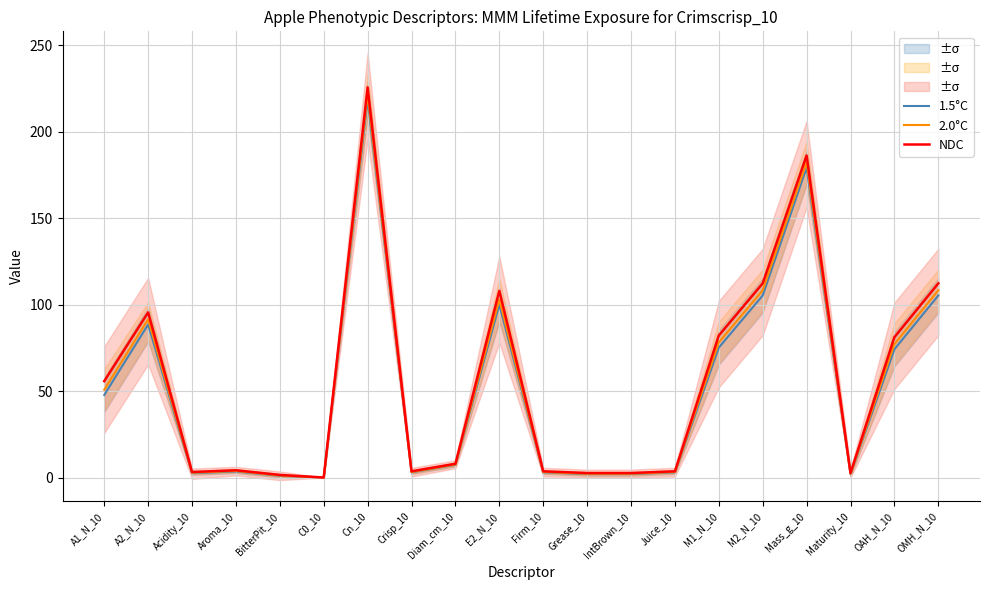

The 2.0°C series shows 165.0 at E2_N_10. True or false?

False